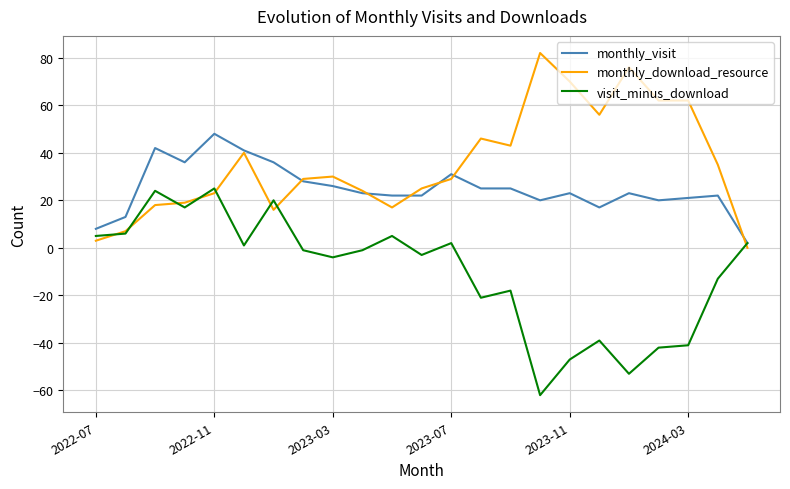

What is the sum of all visit_minus_download values?

-238